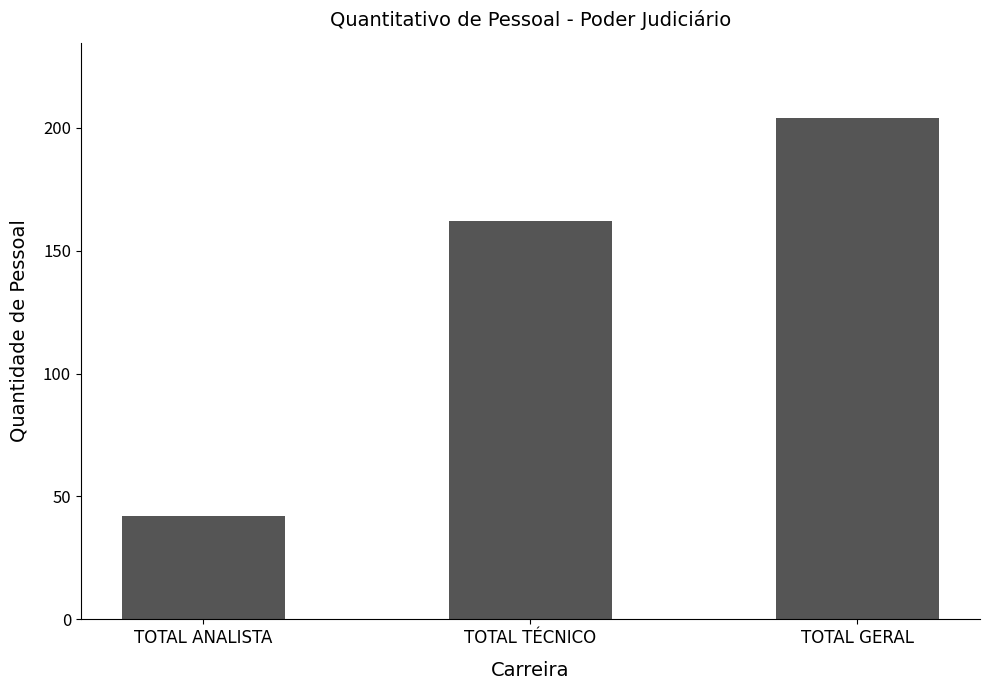

What is the value of the 3rd bar from the left?

204